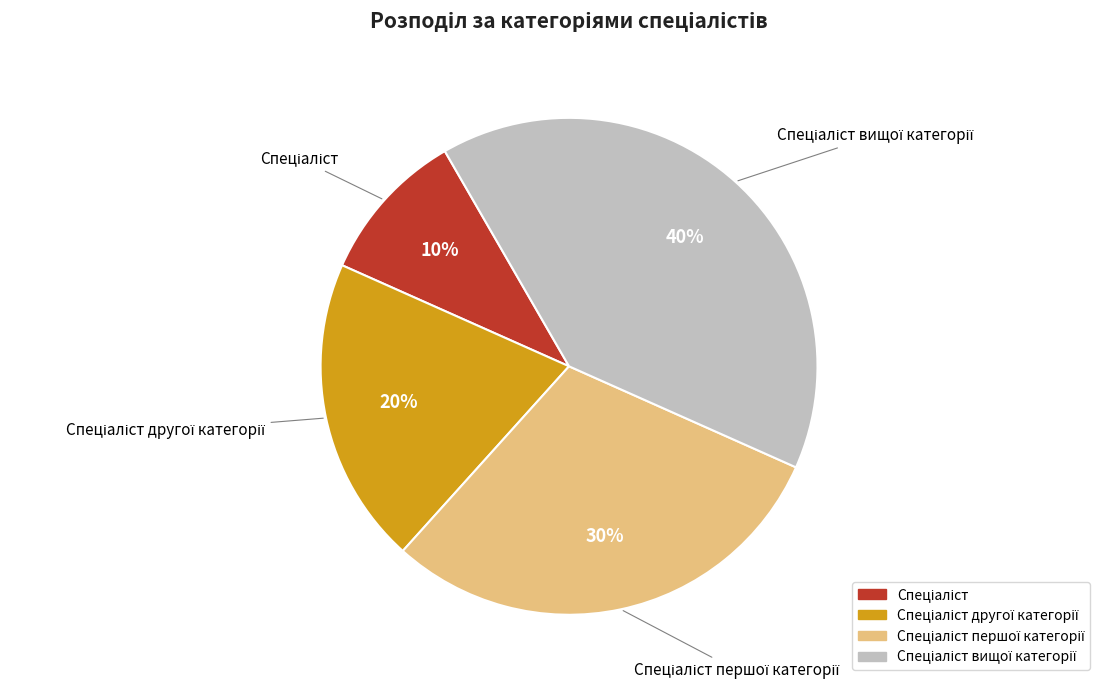

Is there any slice that represents more than half of the pie?

No